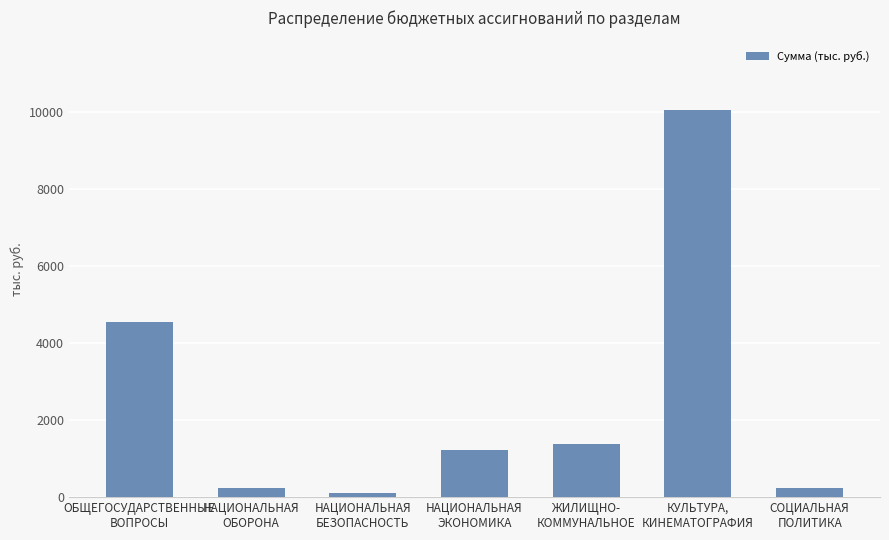

What is the greatest value displayed?

10042.5